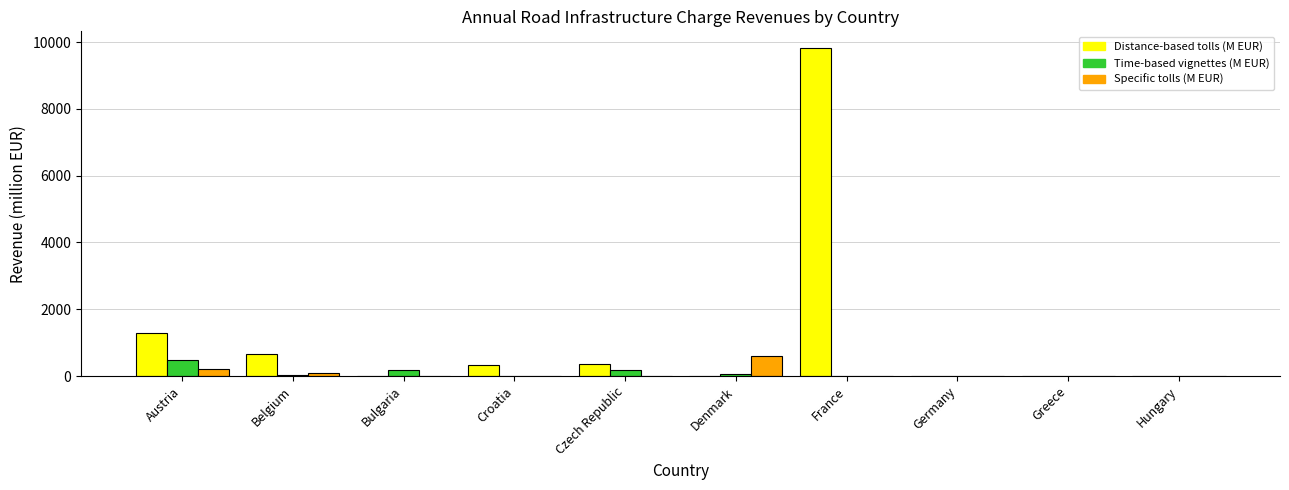

Where is Distance-based tolls (M EUR) nearest to the value 4915?

Austria